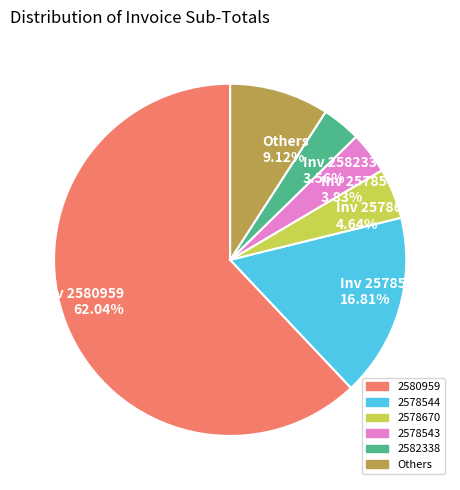

What is the ratio of the value at Inv 2580959 62.04% to the value at Inv 2578670 4.64%?

13.4